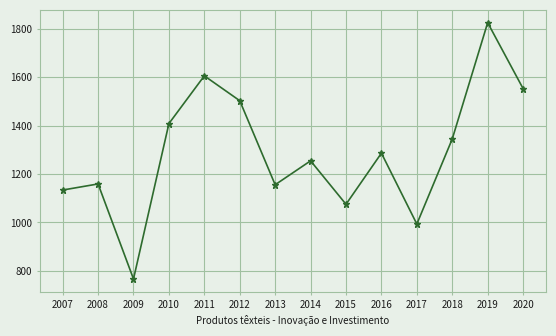

Which label corresponds to the largest value in the chart?

2019